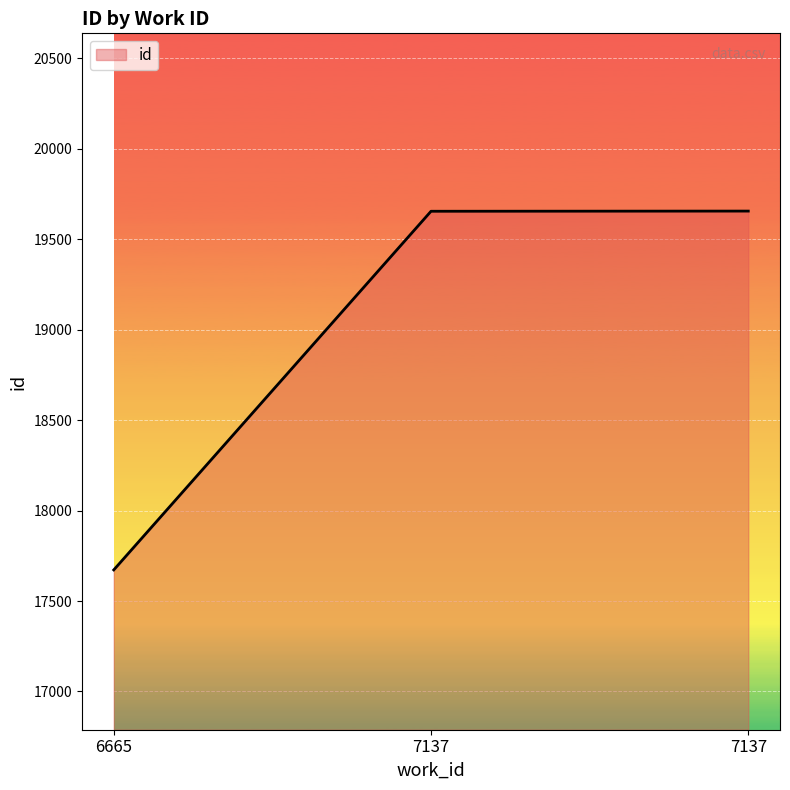

What is the average value?

18994